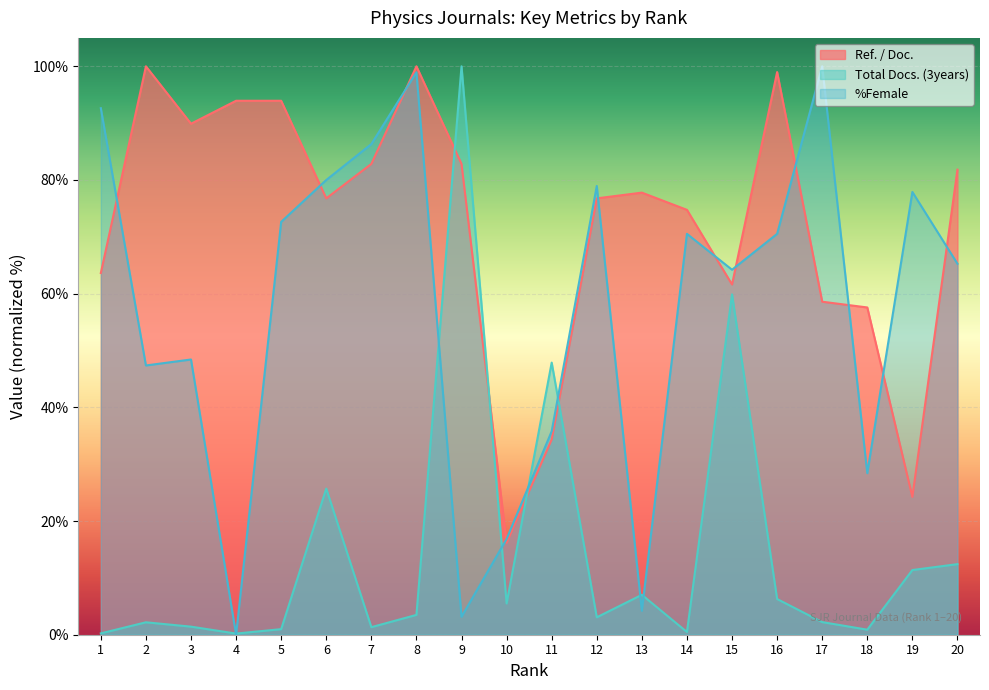

The %Female series shows 12.1 at 2. True or false?

False